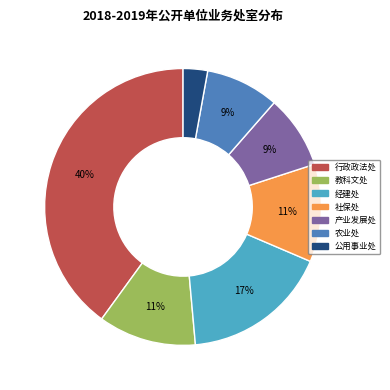

Count the number of slices in the pie.

7